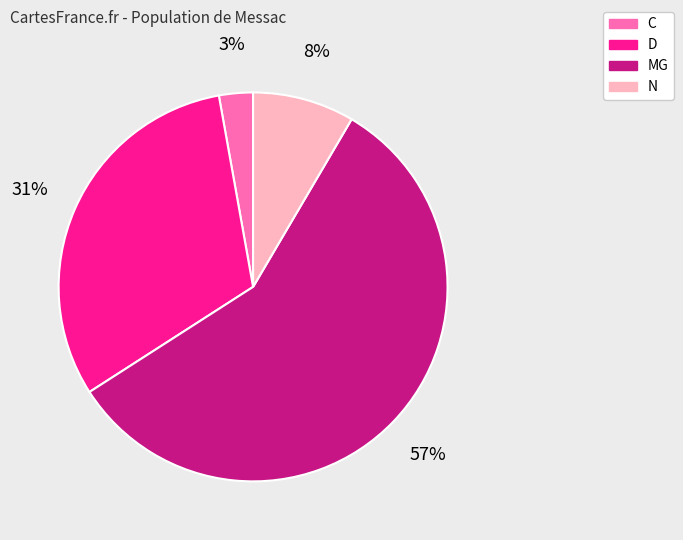

To the nearest percent, what is the average slice percentage?

25%